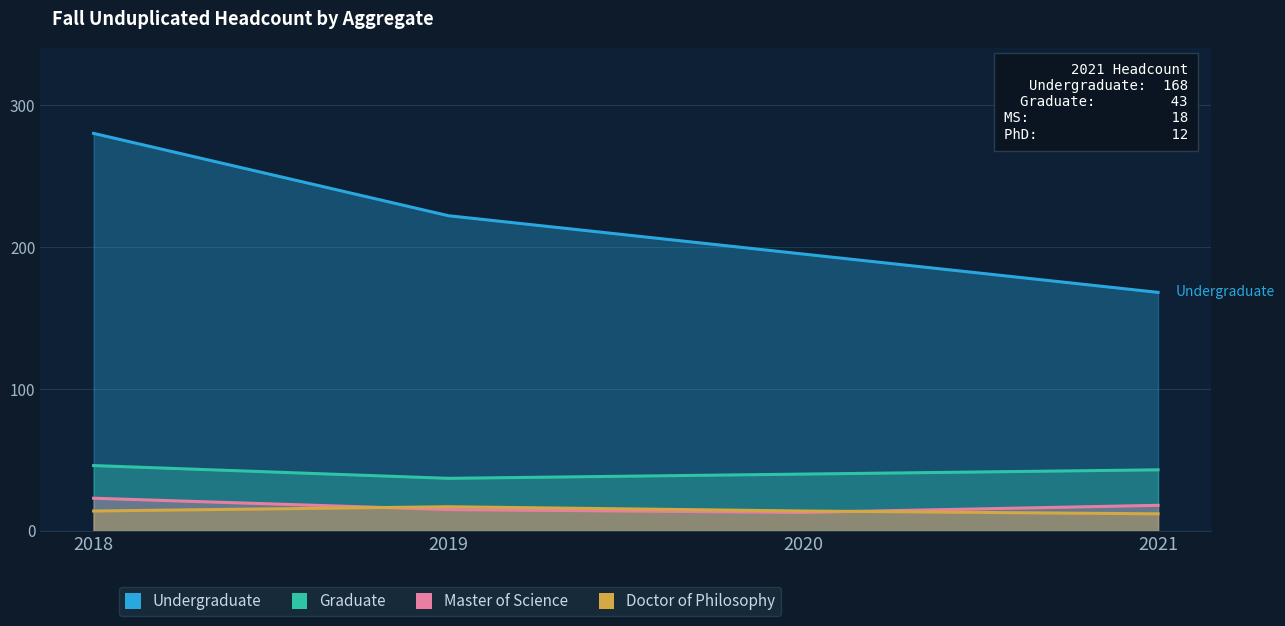

At which label does Undergraduate reach its peak?

2018